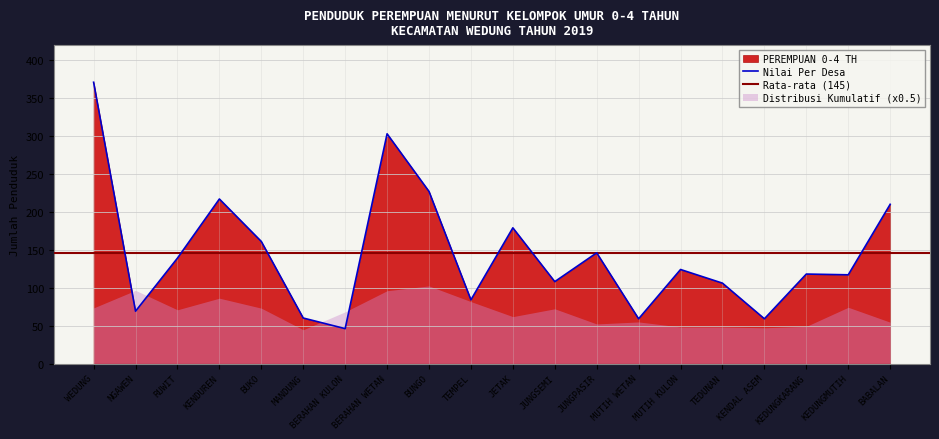

Is it true that the value at JUNGPASIR is 71?

False